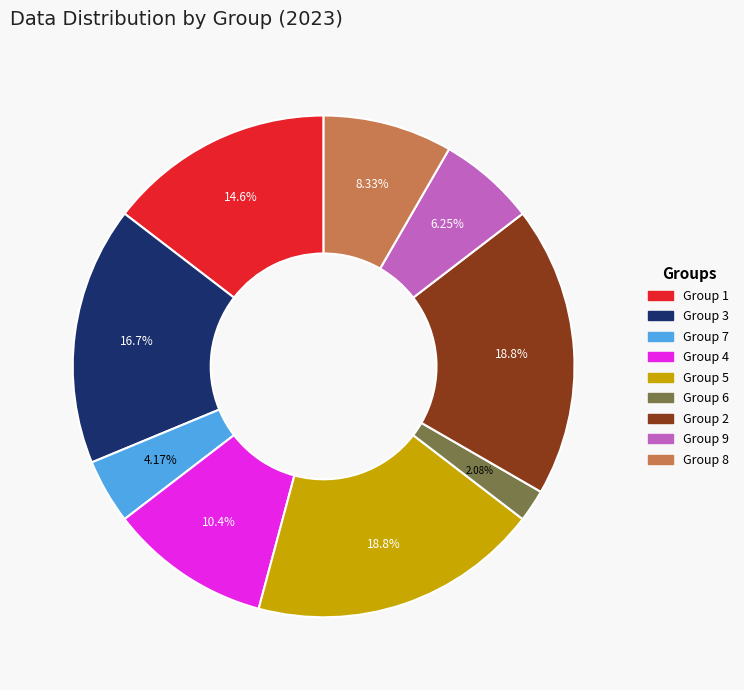

Is there a majority slice in this chart?

No